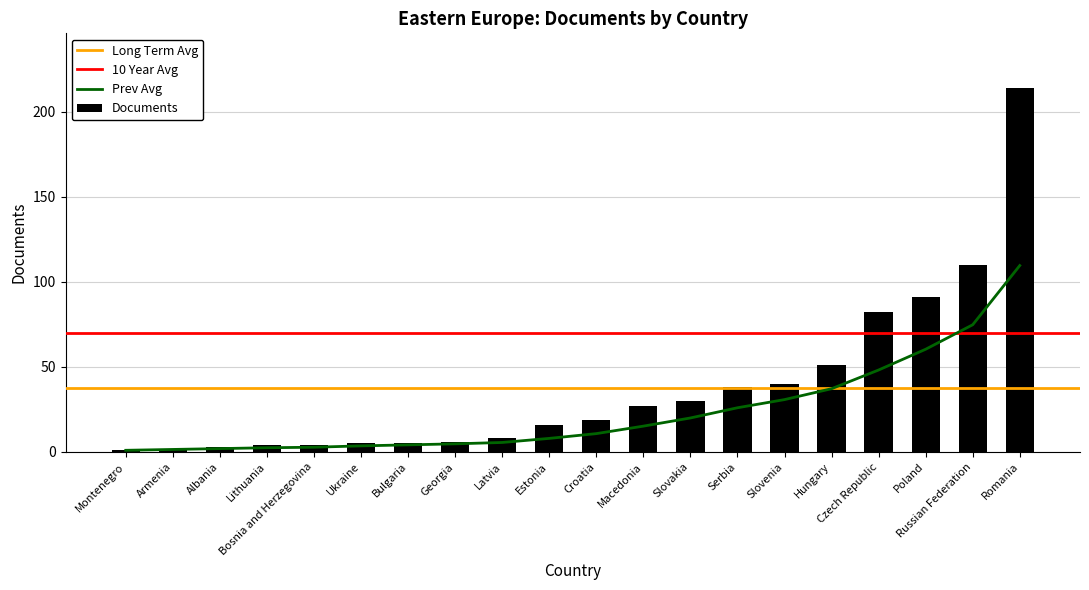

What is the difference between the second highest and minimum values in the Documents series?

109